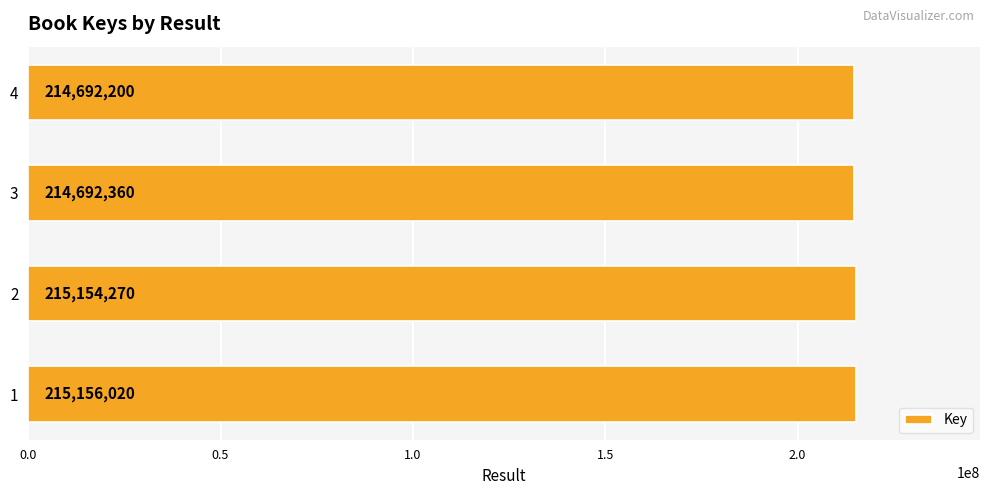

Approximately how many times larger is the value at 3 compared to 4?

1.0